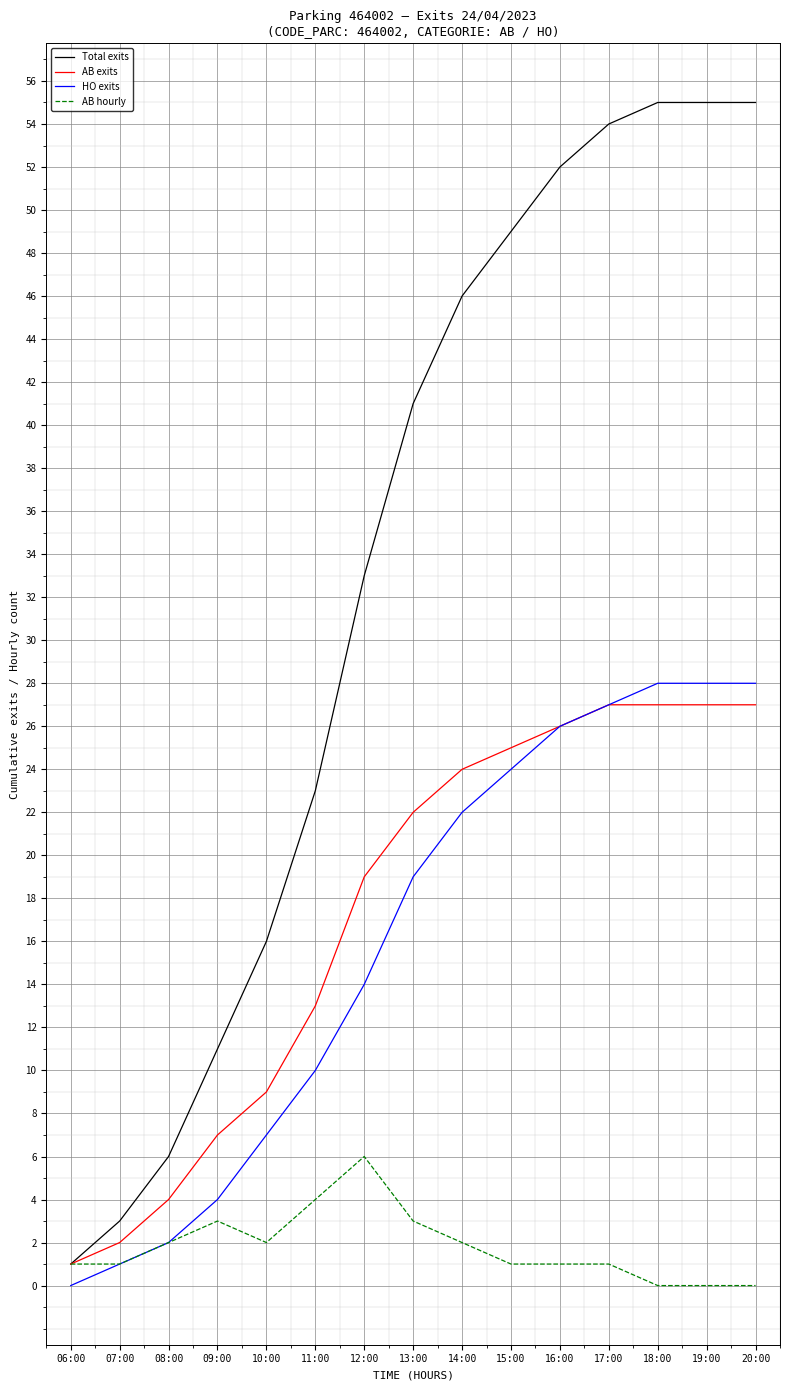

How many categories are shown in the chart?

15